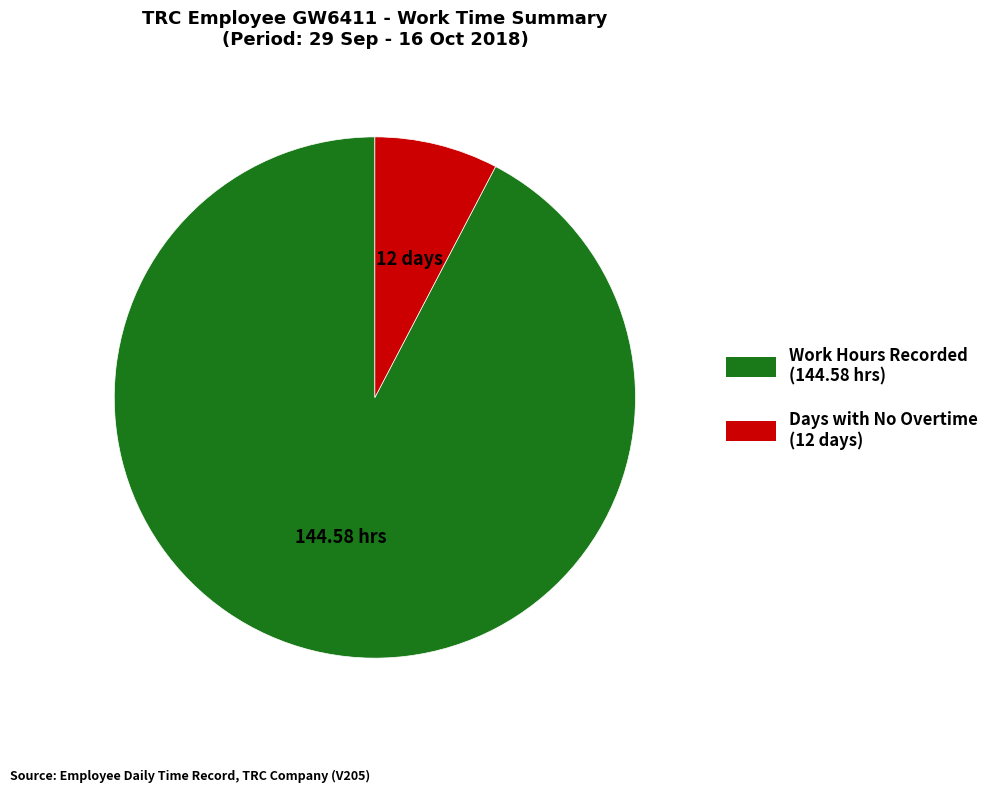

Combined, do Days with No Overtime (12 days) and Work Hours Recorded (144.58 hrs) account for over 50%?

Yes